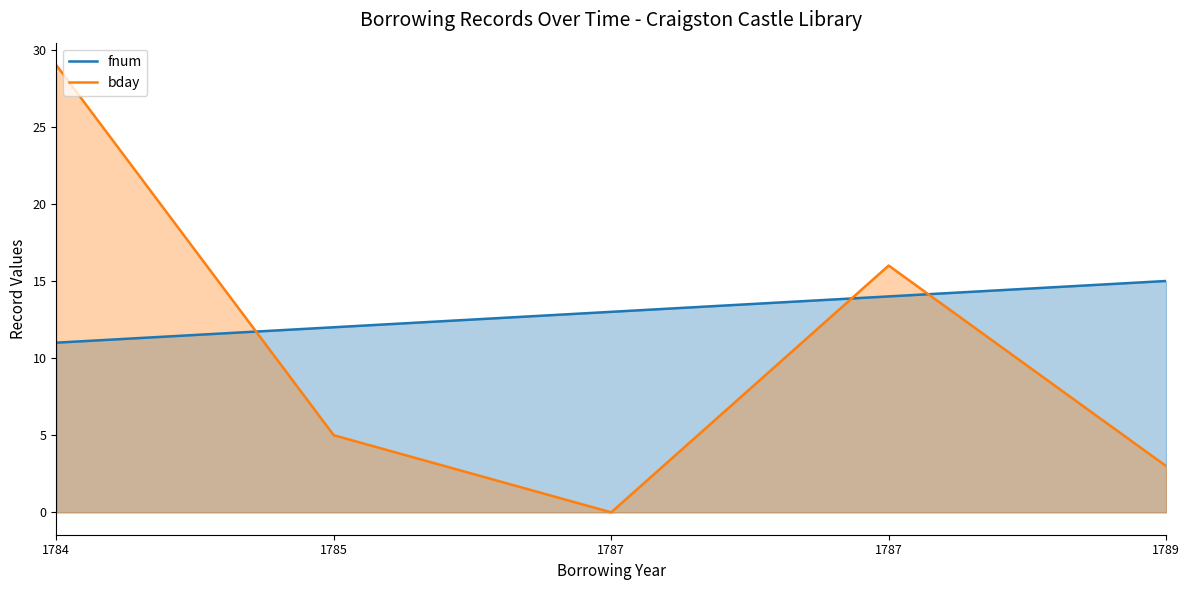

What is the lowest value of the fnum series?

11